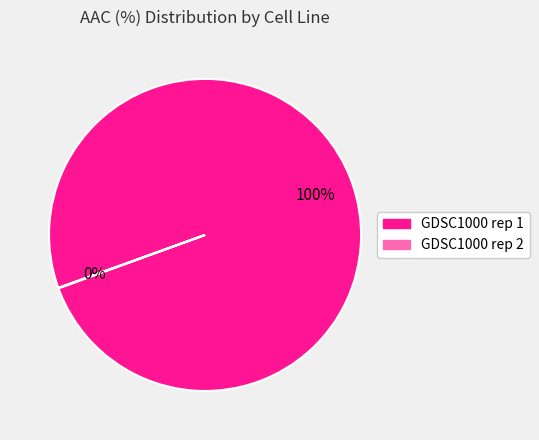

What is the largest slice in the pie chart?

GDSC1000 rep 1